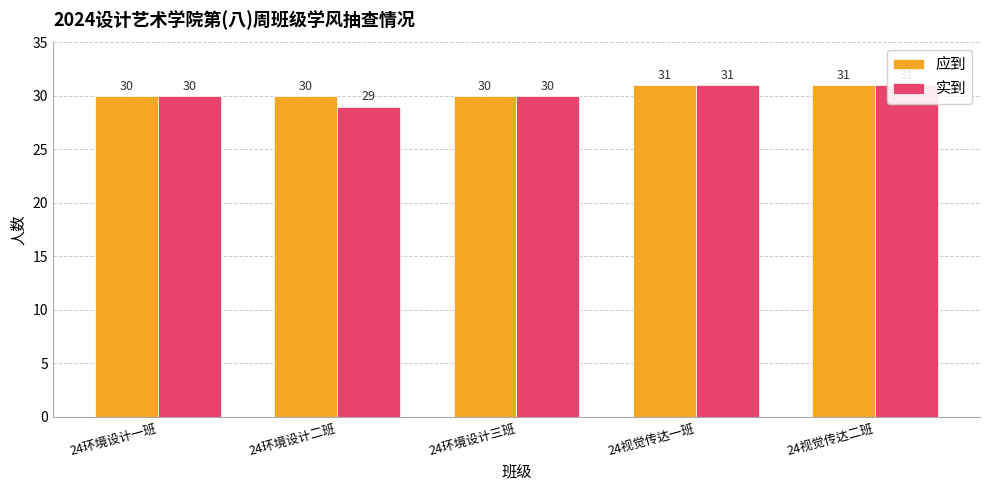

What is the difference between the 实到 values at 24环境设计三班 and 24环境设计二班?

1